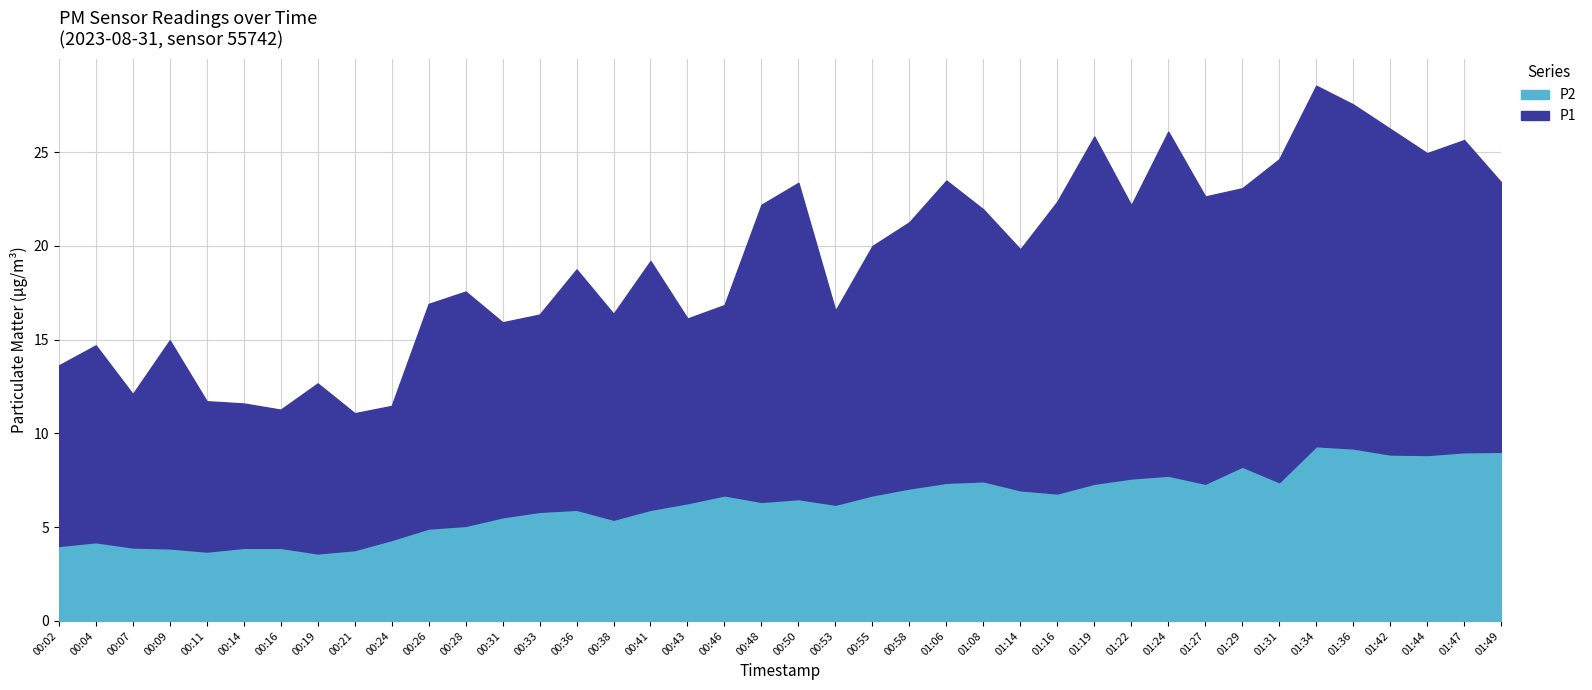

What is the smallest value displayed?

3.6